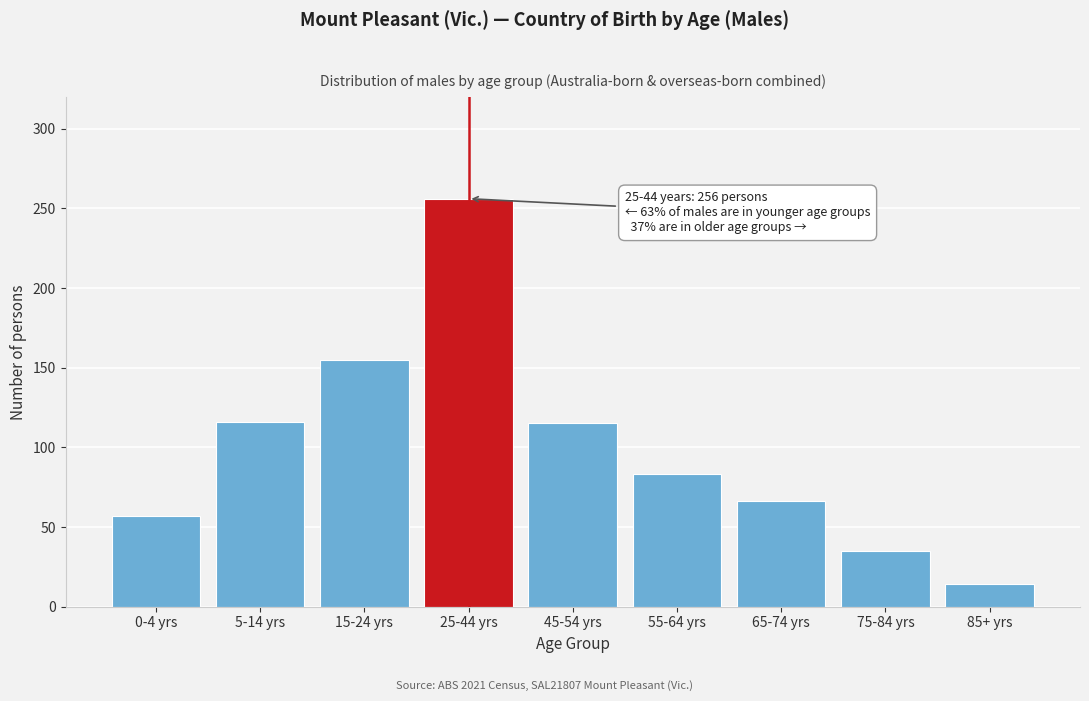

Is it true that the value at 25-44 yrs is 453?

False